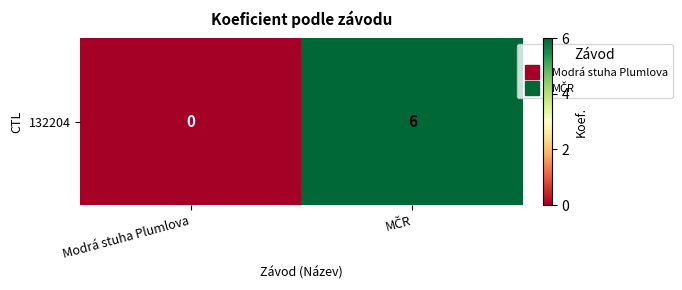

What is the difference between the values at MČR and Modrá stuha Plumlova?

6